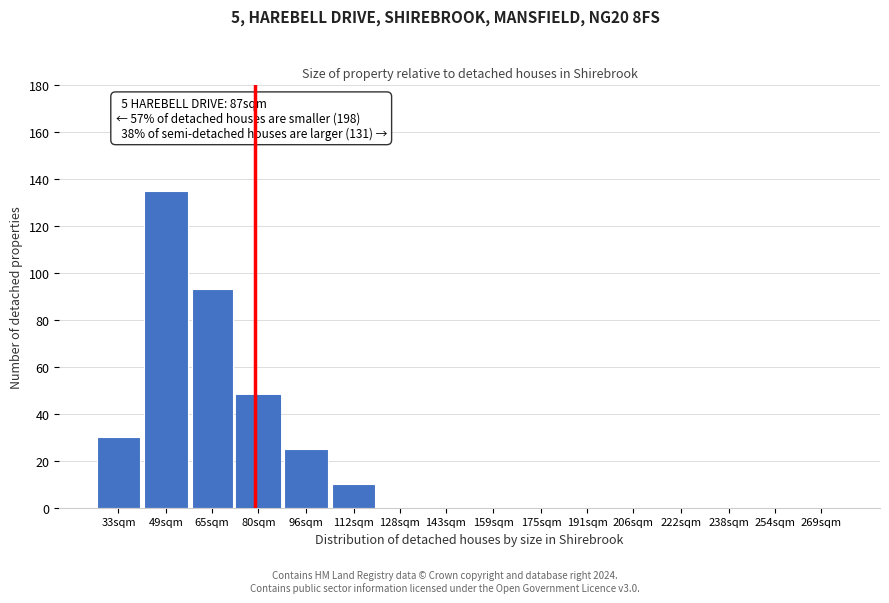

Reading right to left, transcribe all the data shown in this chart.

269sqm=0	254sqm=0	238sqm=0	222sqm=0	206sqm=0	191sqm=0	175sqm=0	159sqm=0	143sqm=0	128sqm=0	112sqm=10	96sqm=25	80sqm=48	65sqm=93	49sqm=135	33sqm=30